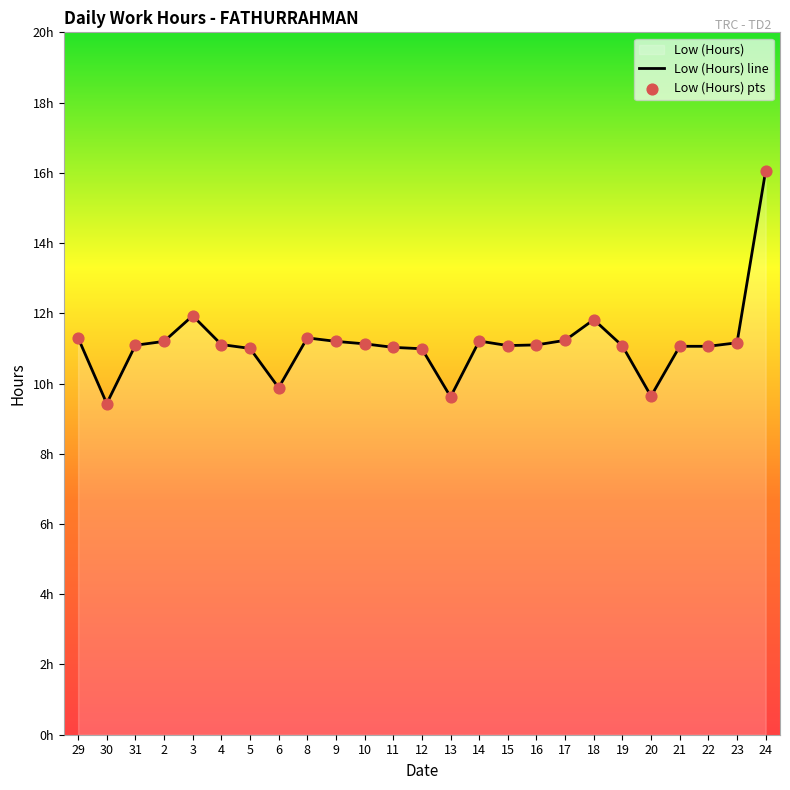

What is the change in value from 30 to 12?

+1.6